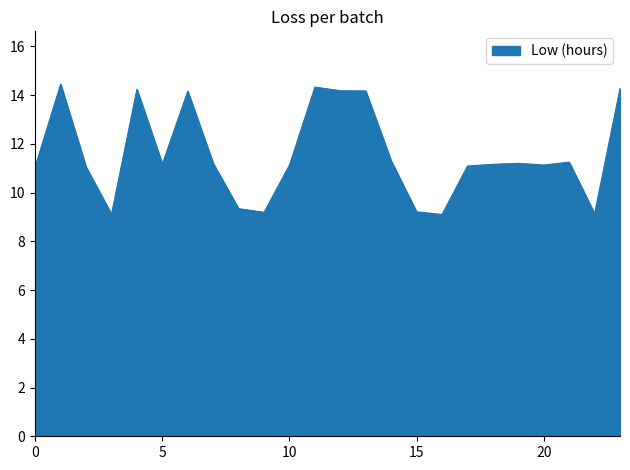

What is the minimum value shown in the chart?

9.1